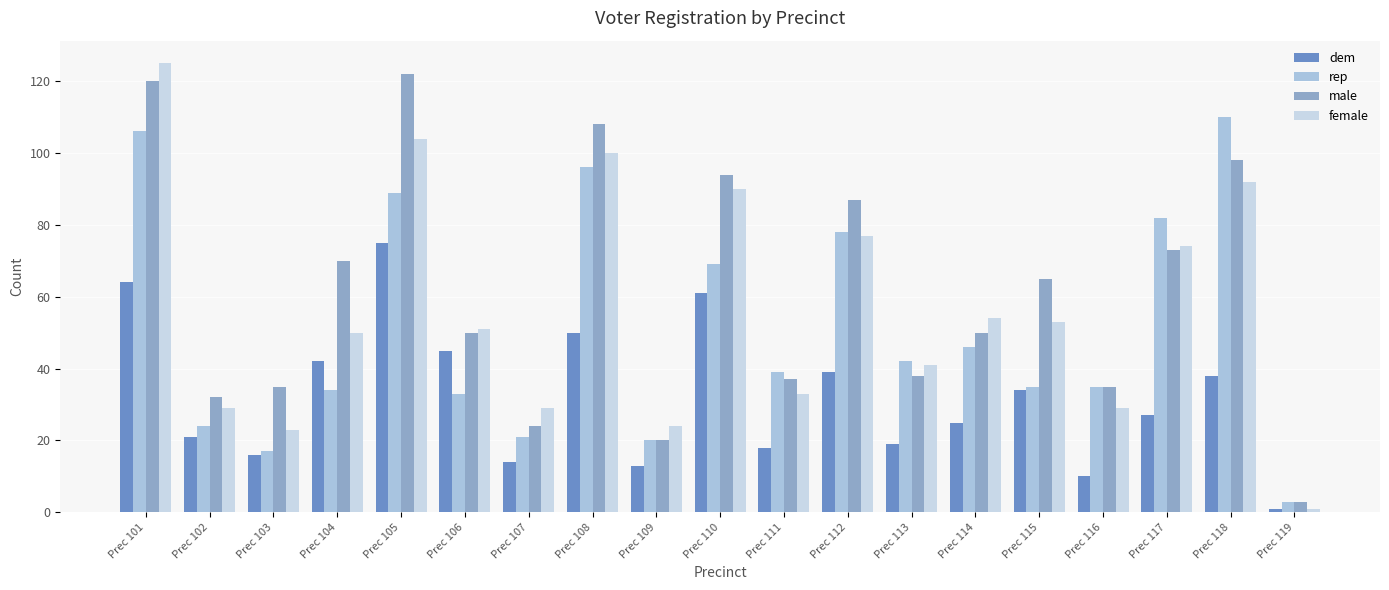

The female series shows 41 at Prec 113. True or false?

True